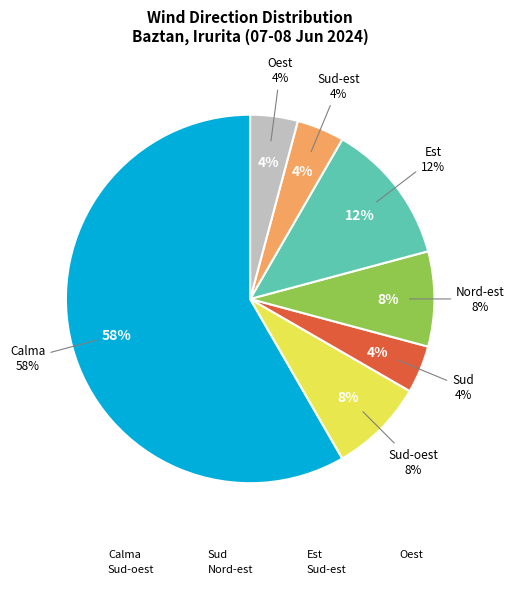

What is the largest slice in the pie chart?

Calma